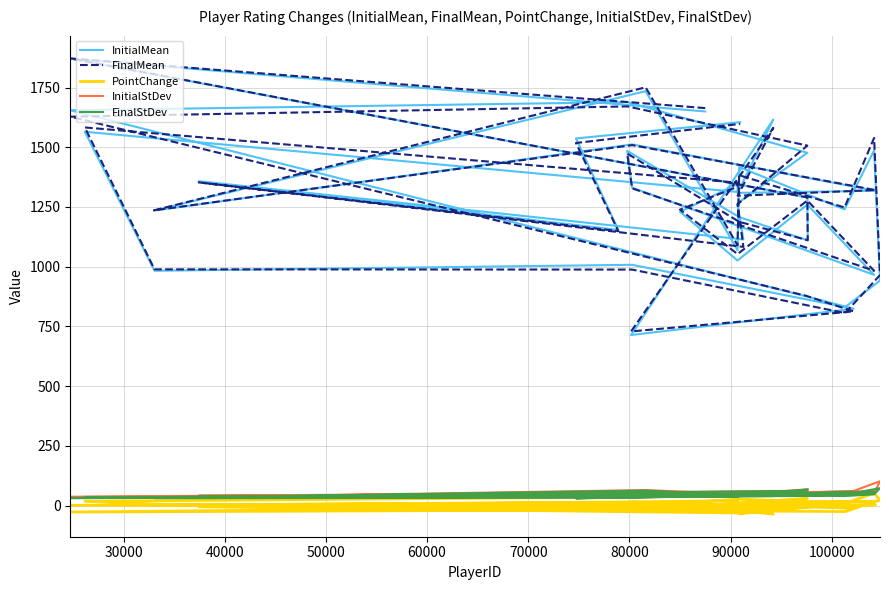

What is the minimum value for FinalMean?

729